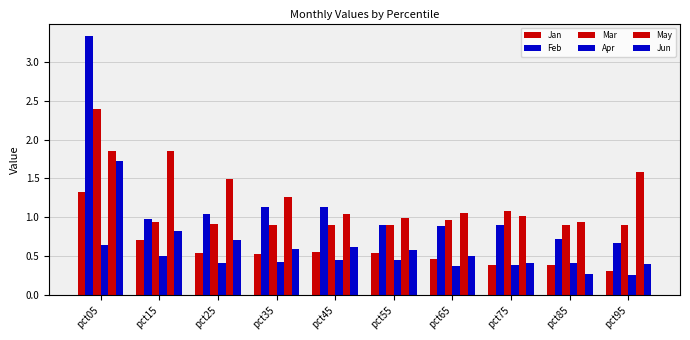

Are the bars grouped side by side (vs. stacked)?

Yes